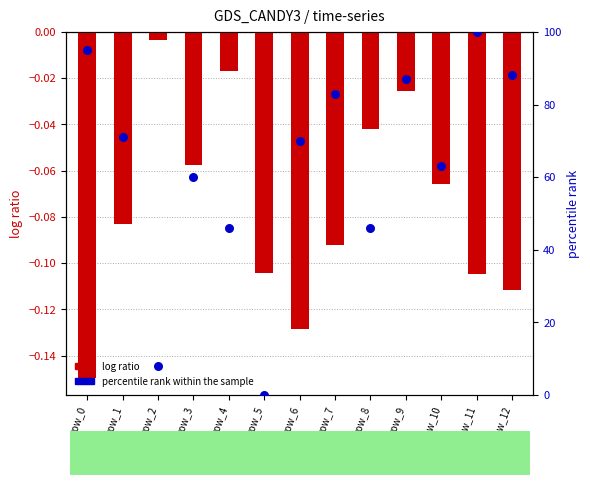

What are all the series names shown in the legend?

log ratio, percentile rank within the sample